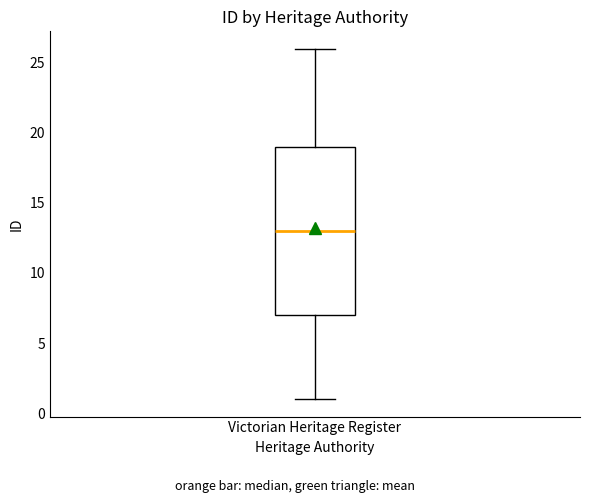

Read this box plot against the y-axis: the position of the median line, the range covered by the box, and the ends of both whiskers. The values are not printed on the chart, so give them approximately, as read against the axis.

median 13, box 7 to 19, whiskers 1 to 26